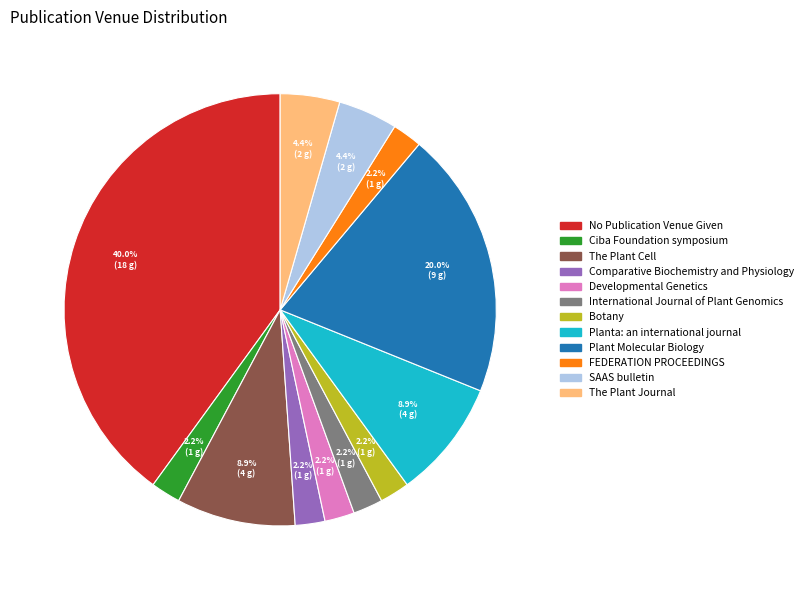

Combined, do International Journal of Plant Genomics and The Plant Journal account for over 50%?

No